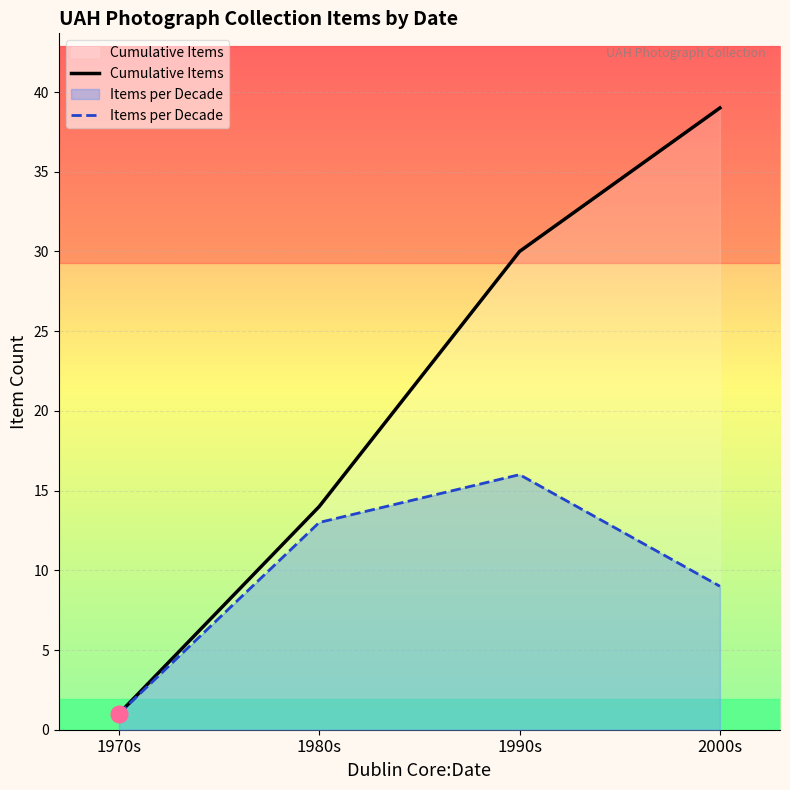

How many lines are shown in the chart?

2